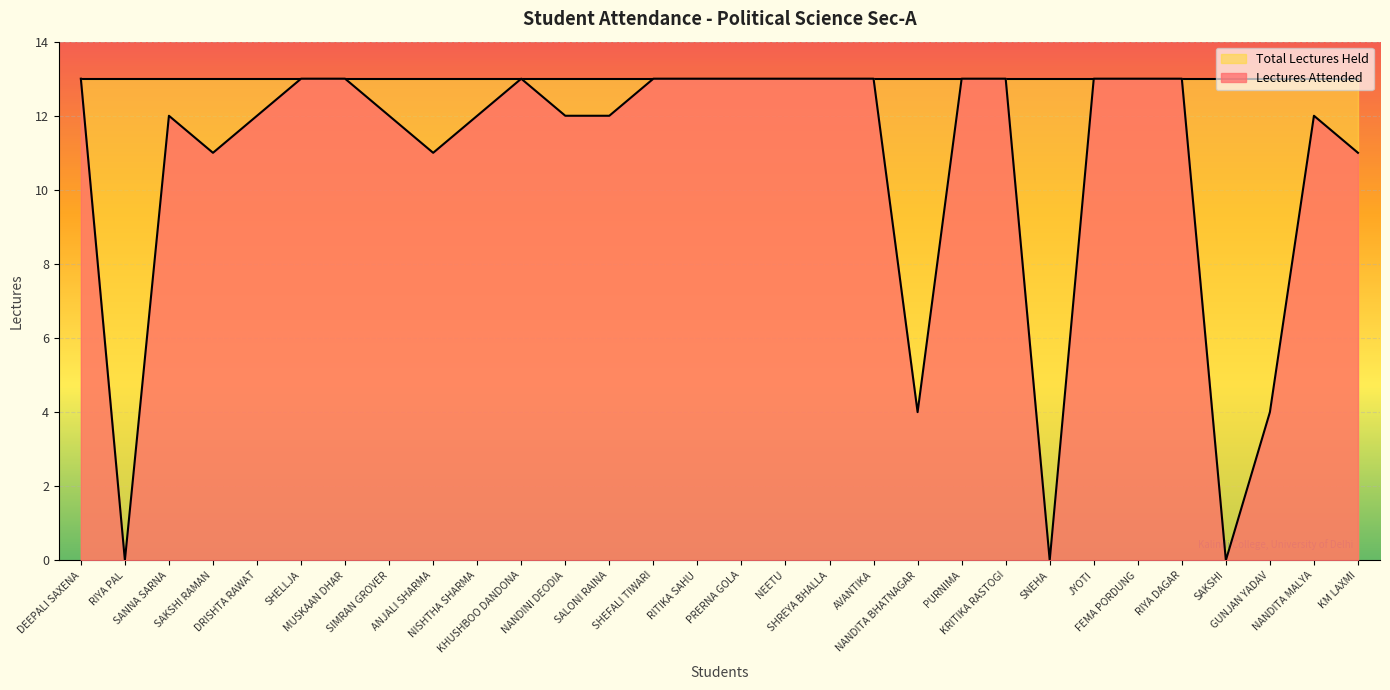

Reading right to left, what are all the values shown in this chart?

KM LAXMI=11	NANDITA MALYA=12	GUNJAN YADAV=4	SAKSHI=0	RIYA DAGAR=13	FEMA PORDUNG=13	JYOTI=13	SNEHA=0	KRITIKA RASTOGI=13	PURNIMA=13	NANDITA BHATNAGAR=4	AVANTIKA=13	SHREYA BHALLA=13	NEETU=13	PRERNA GOLA=13	RITIKA SAHU=13	SHEFALI TIWARI=13	SALONI RAINA=12	NANDINI DEODIA=12	KHUSHBOO DANDONA=13	NISHTHA SHARMA=12	ANJALI SHARMA=11	SIMRAN GROVER=12	MUSKAAN DHAR=13	SHELLJA=13	DRISHTA RAWAT=12	SAKSHI RAMAN=11	SANNA SARNA=12	RIYA PAL=0	DEEPALI SAXENA=13